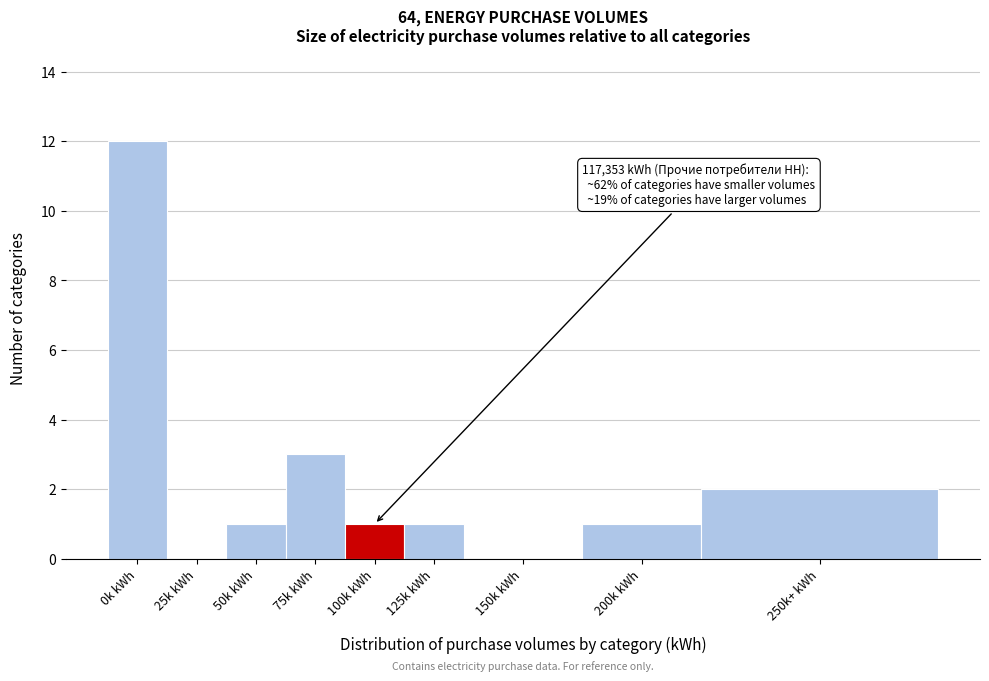

Reading left to right, transcribe all the data shown in this chart.

0k kWh=12	25k kWh=0	50k kWh=1	75k kWh=3	100k kWh=1	125k kWh=1	150k kWh=0	200k kWh=1	250k+ kWh=2